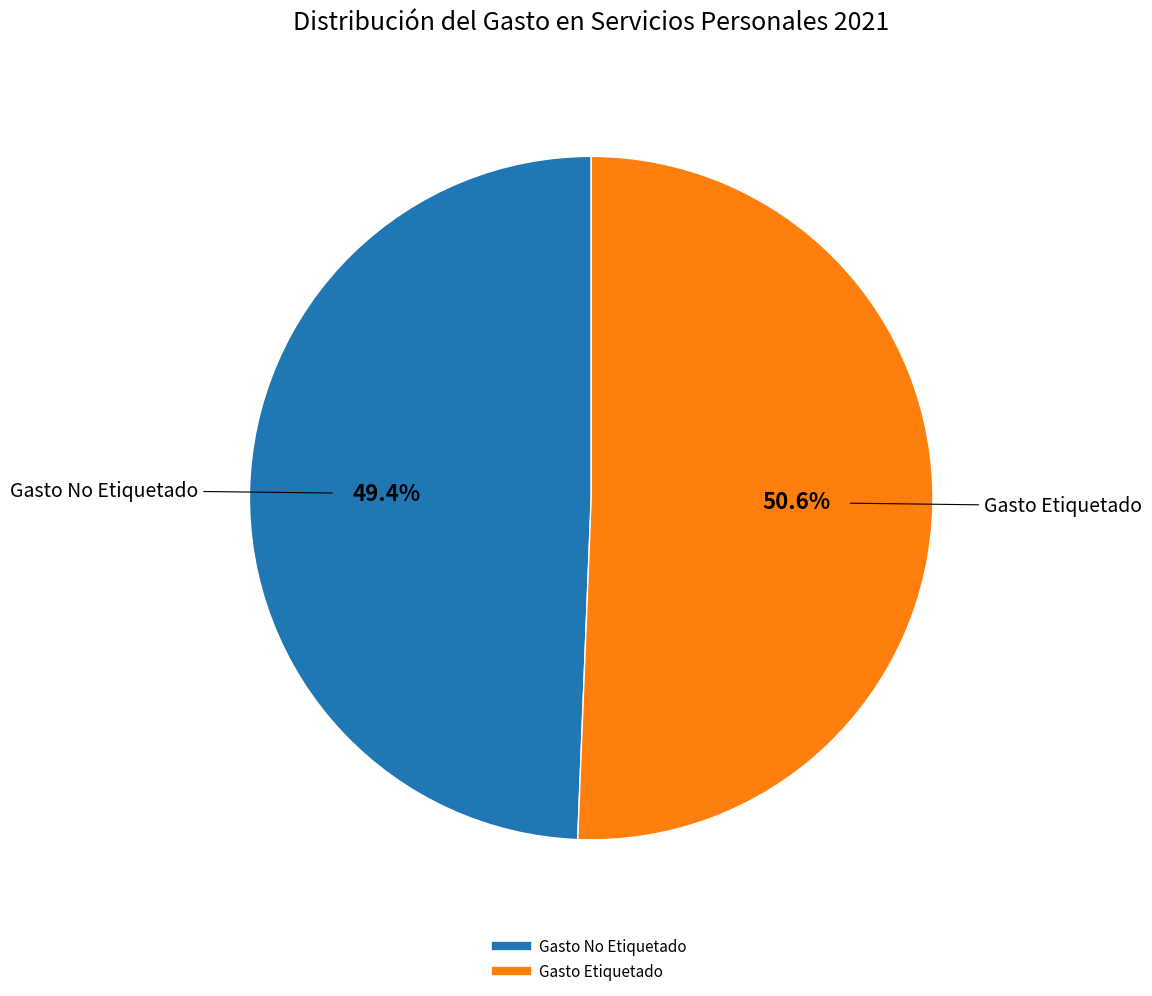

Approximately how many times larger is the value at Gasto No Etiquetado compared to Gasto Etiquetado?

1.0